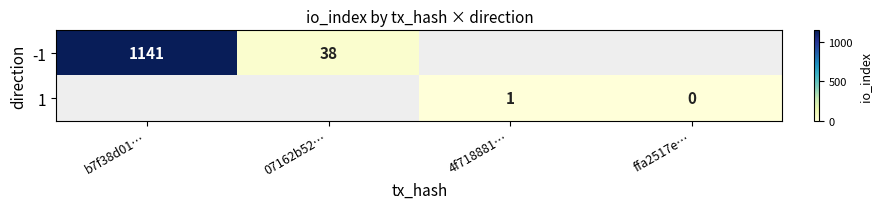

True or false: -1 has a value of 1685 at b7f38d01….

False